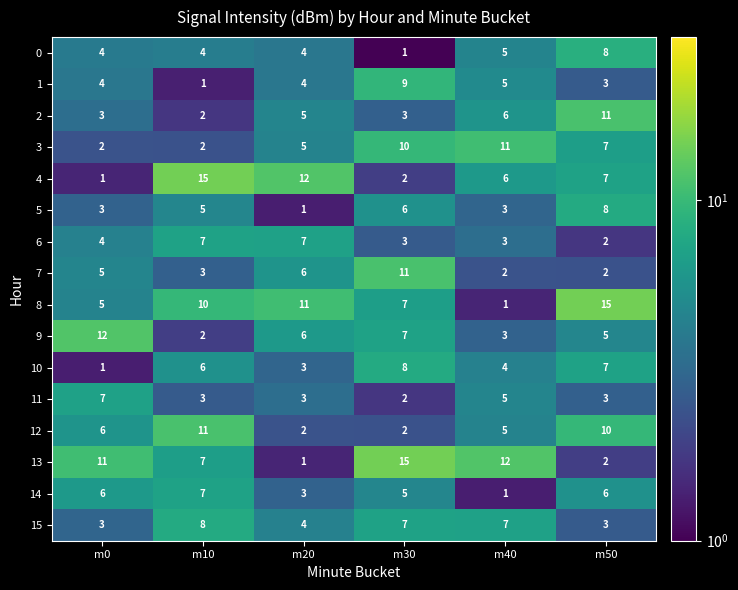

What is the maximum value for 7?

11